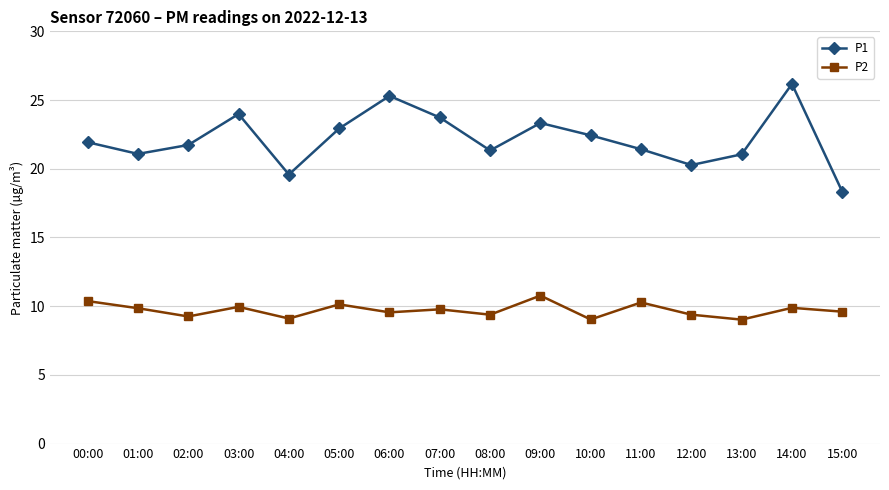

Rank the series by their maximum value, from lowest to highest.

P2, P1